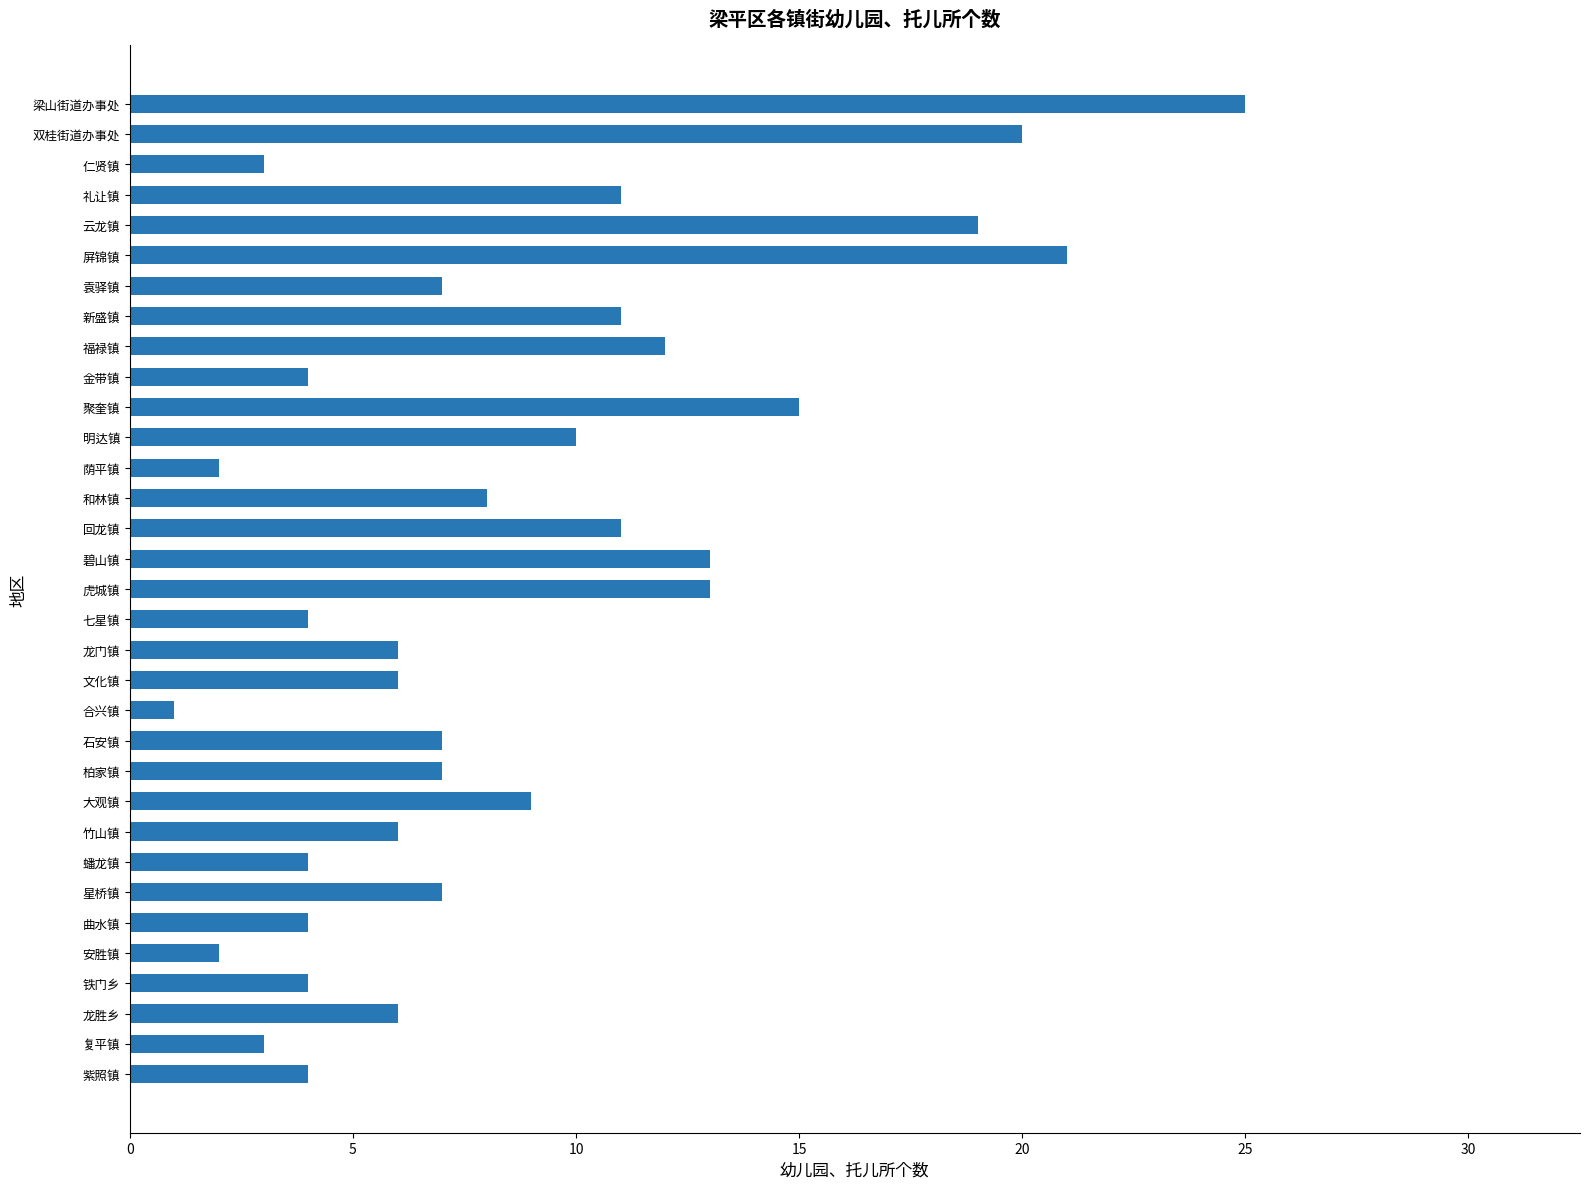

Does the chart contain stacked bars?

No